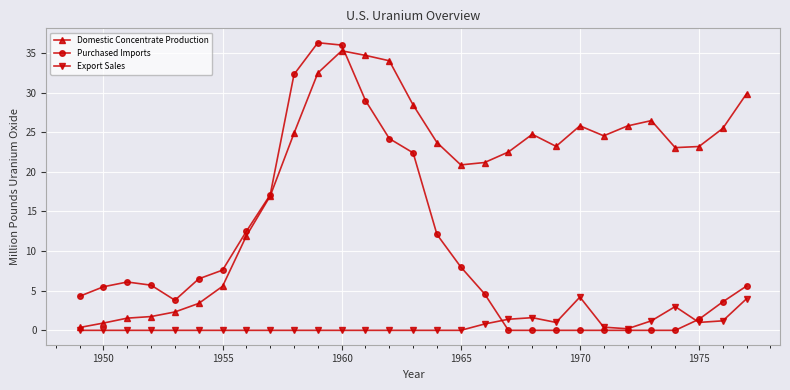

Which series has the largest total across all categories?

Domestic Concentrate Production